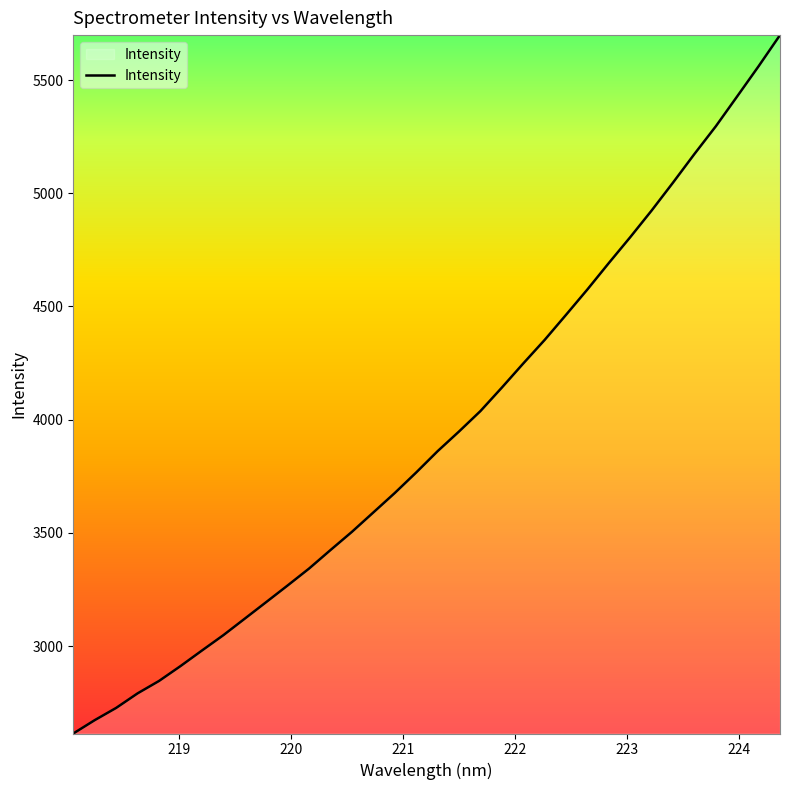

What is the maximum value shown in the chart?

5698.5